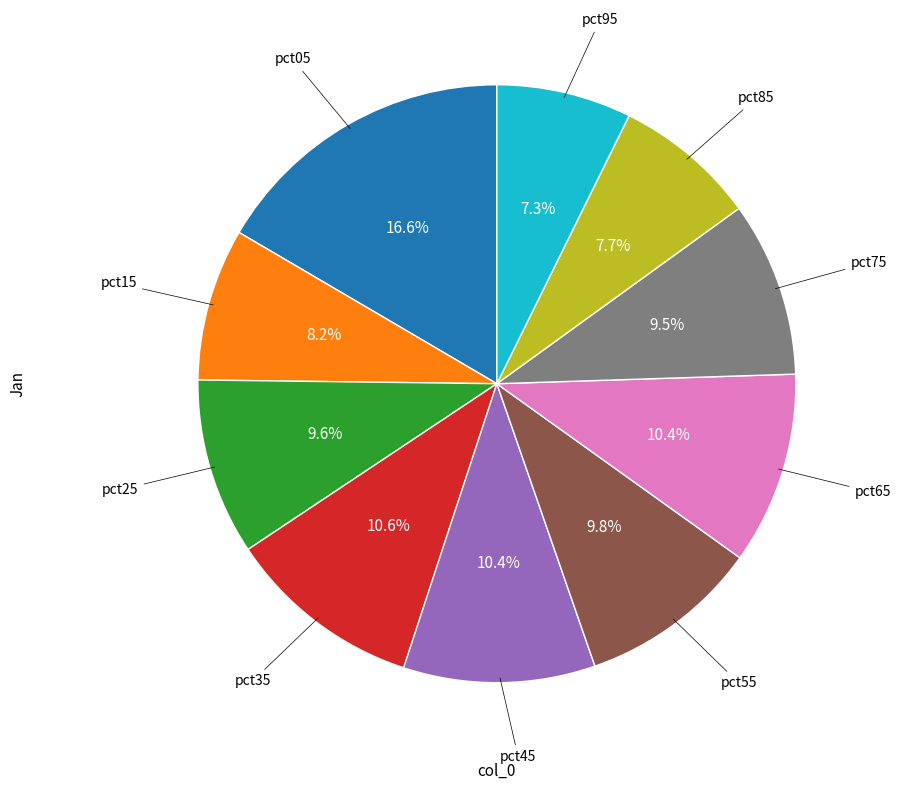

Is there a majority slice in this chart?

No